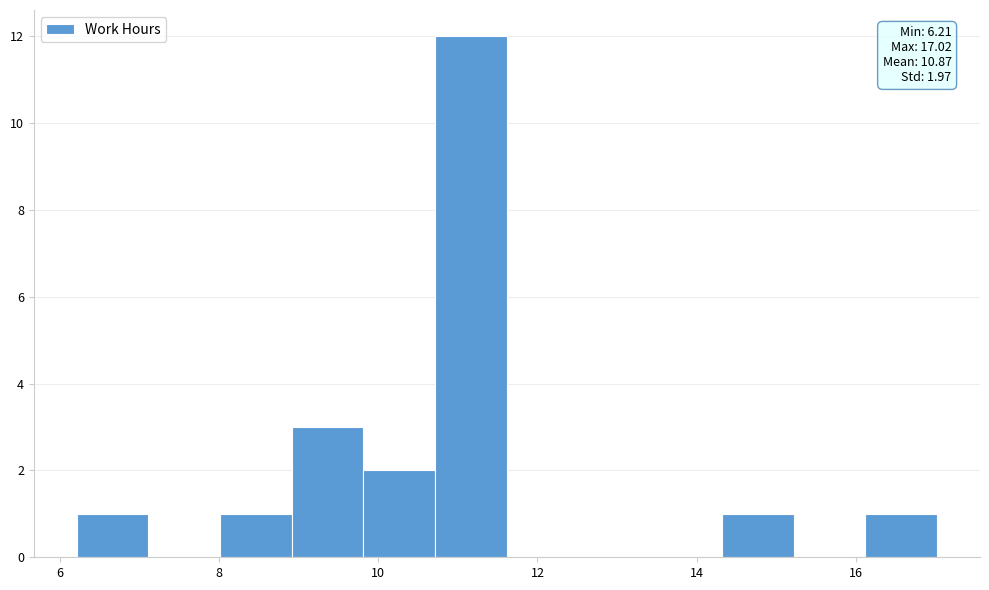

Which range on the x-axis has the tallest bar?

10.8 to 11.6